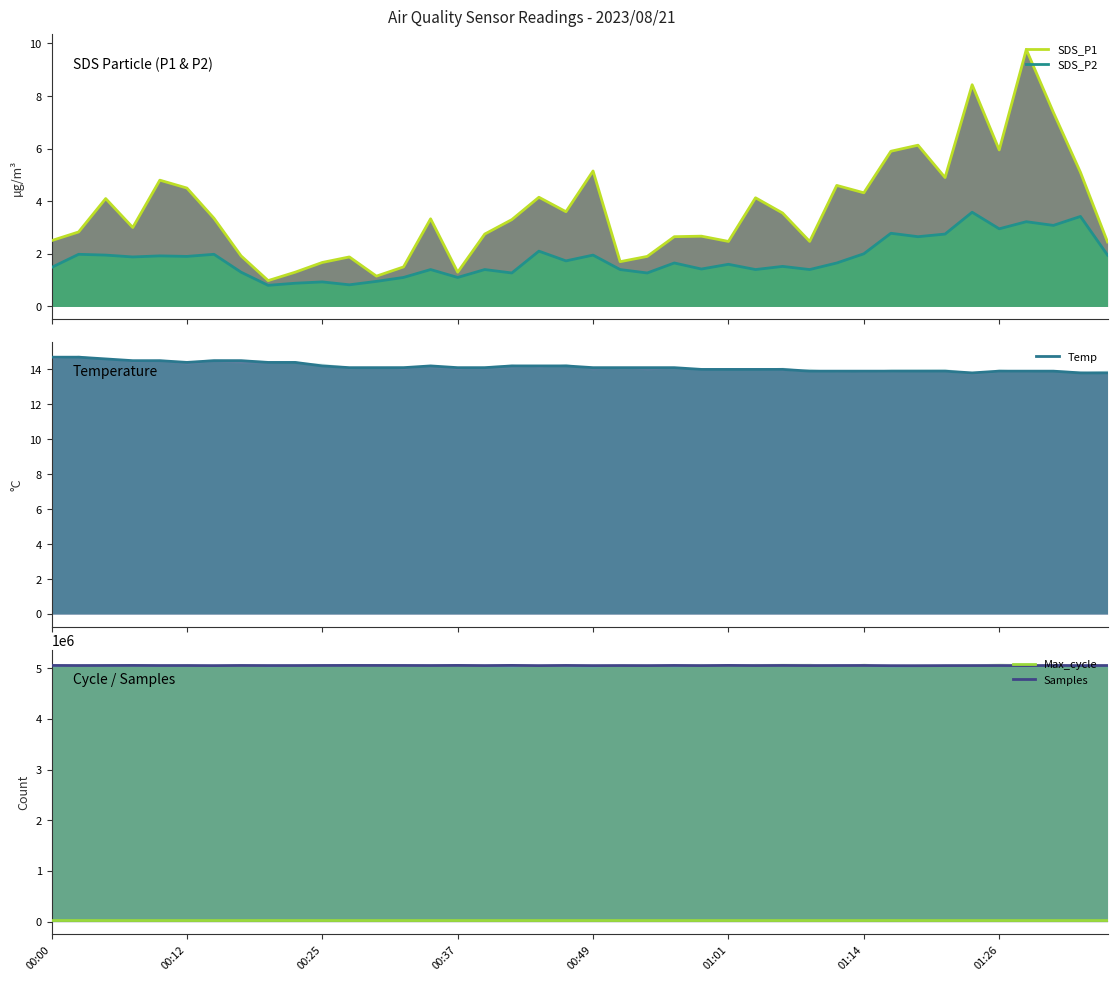

What are all the series names shown in the legend?

SDS_P1, SDS_P2, Temp, Max_cycle, Samples